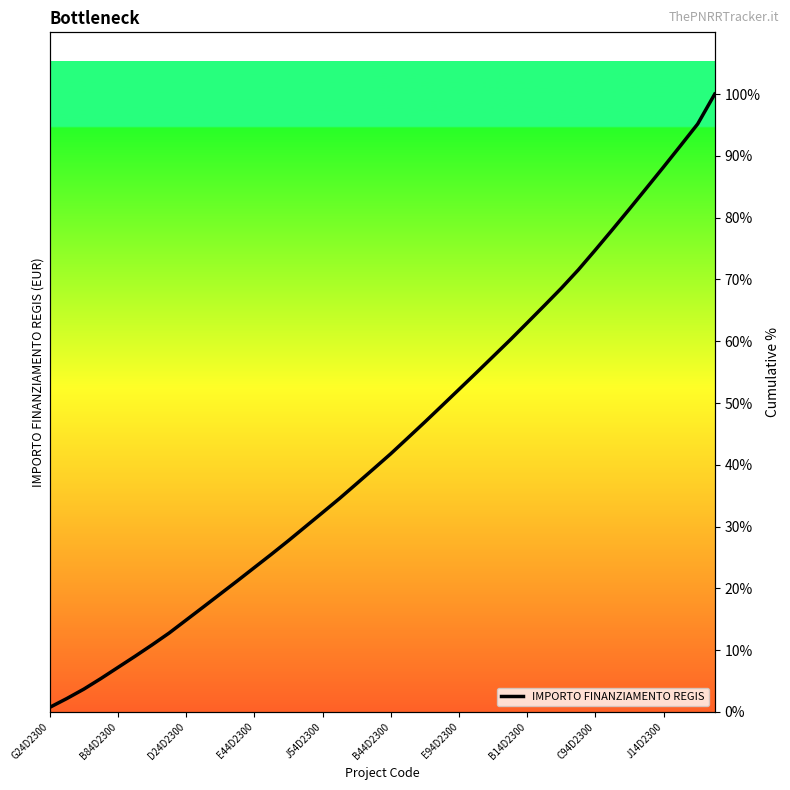

Where is the data nearest to the value 50?

23